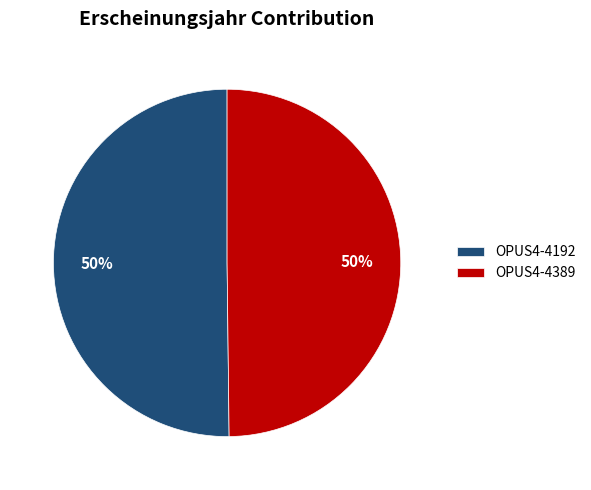

To the nearest percent, what portion does OPUS4-4389 represent?

50%